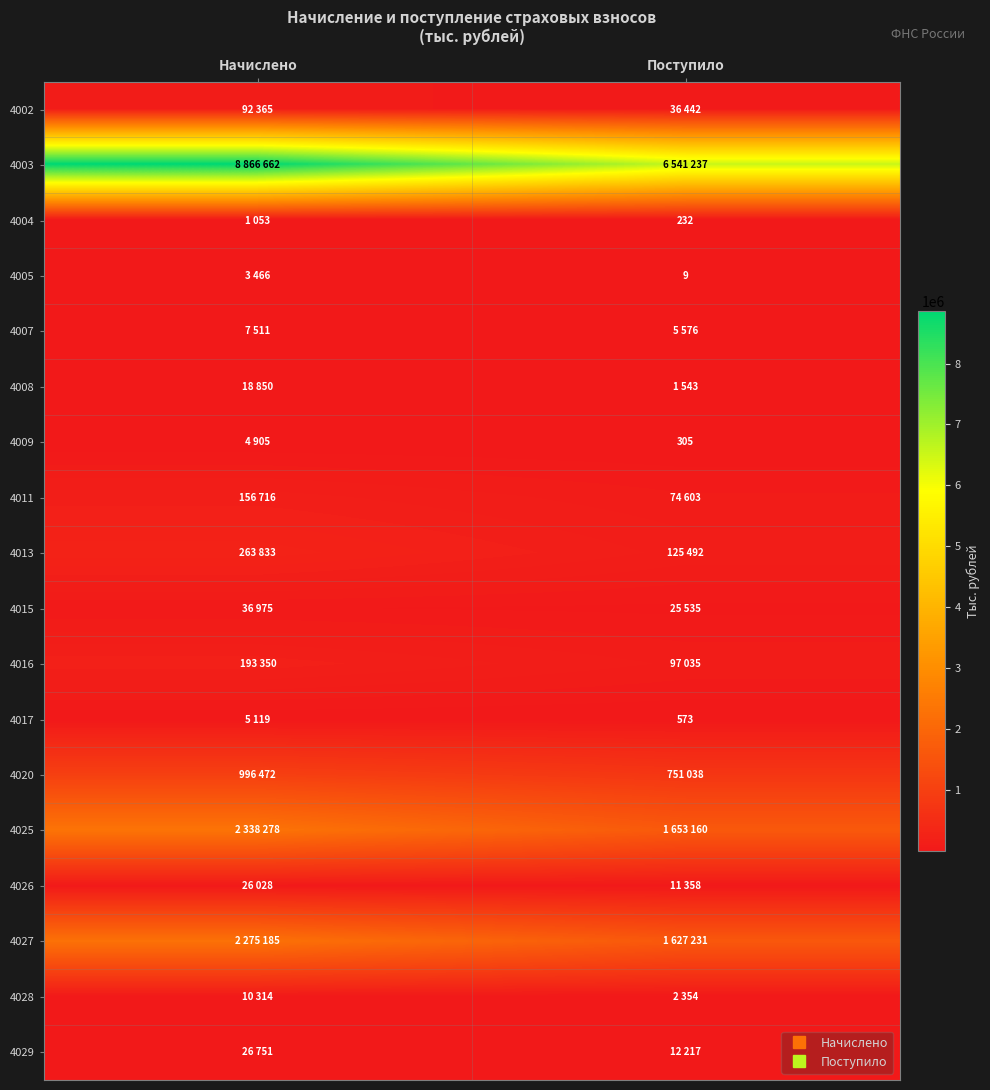

Is the value of 4015 at Начислено greater than the value of 4003 at Начислено?

No